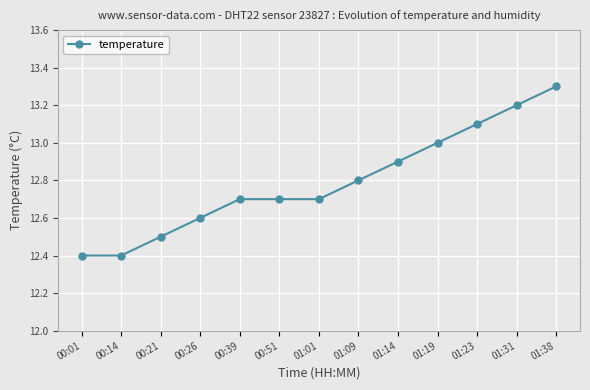

True or false: the data shows 5.7 at 01:31.

False